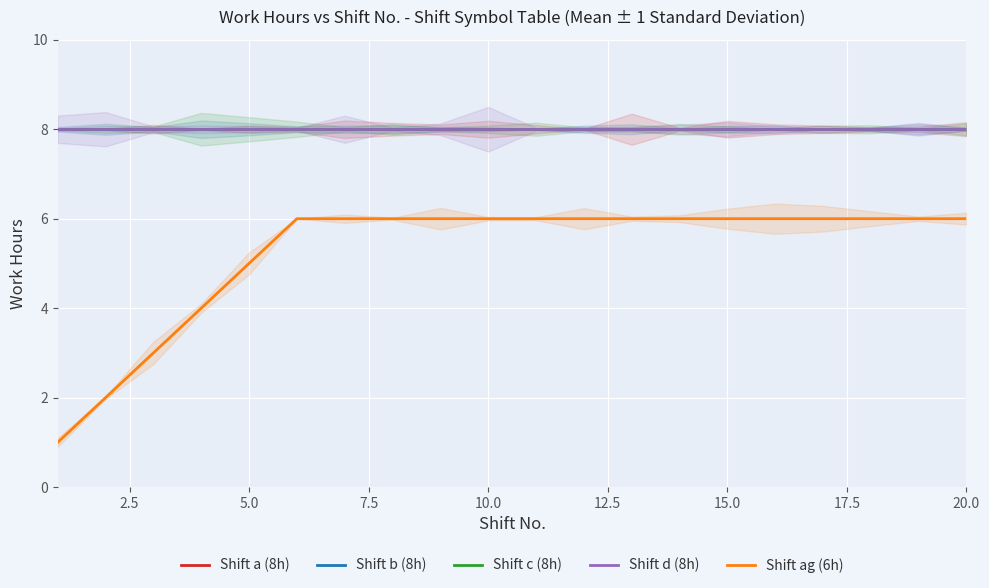

What is the value of the Shift c (8h) point at the 6th from the left?

8